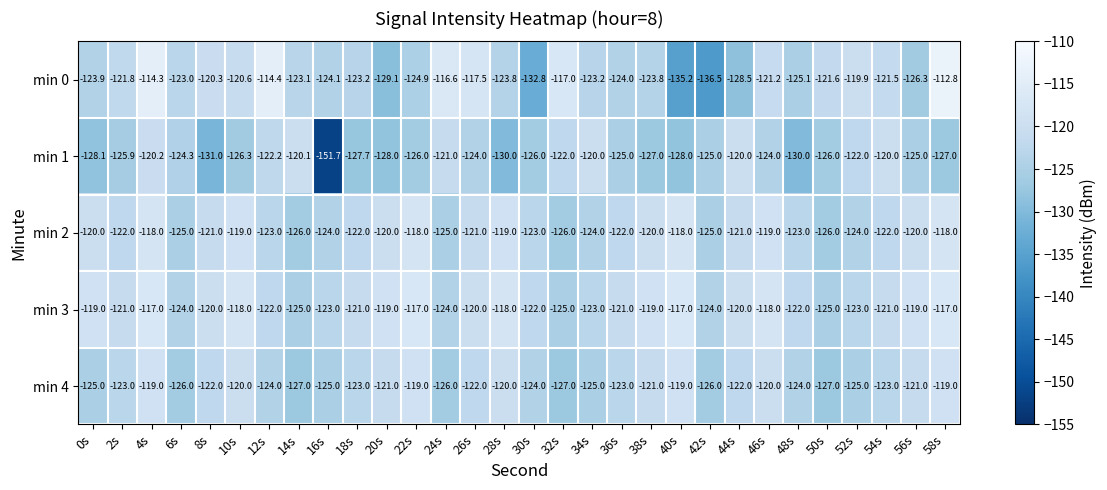

Is it true that min 4 equals -120.0 at 10s?

True